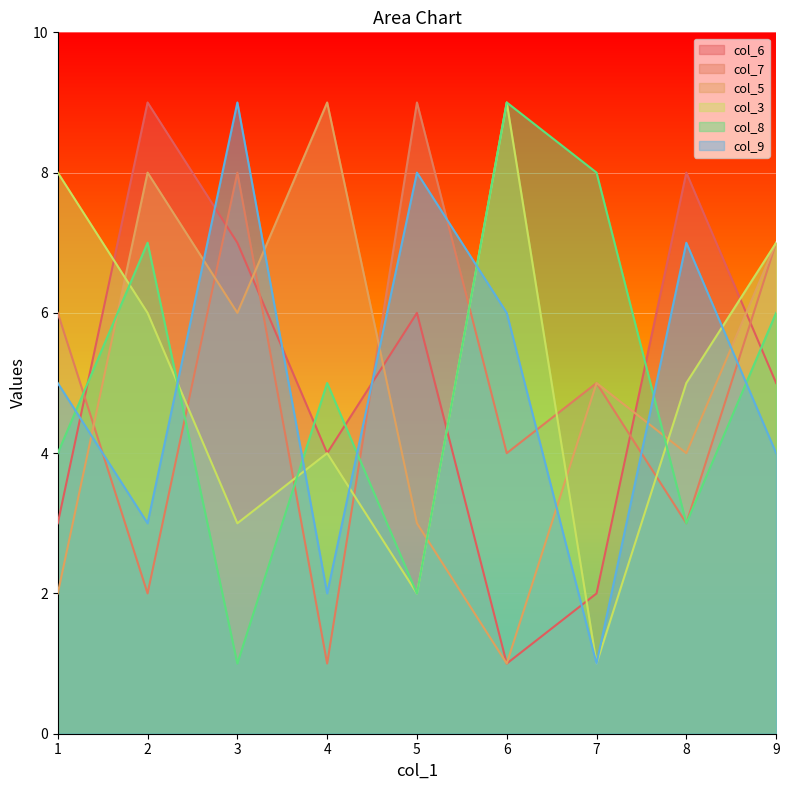

What is the difference between the highest and lowest values at 2?

7